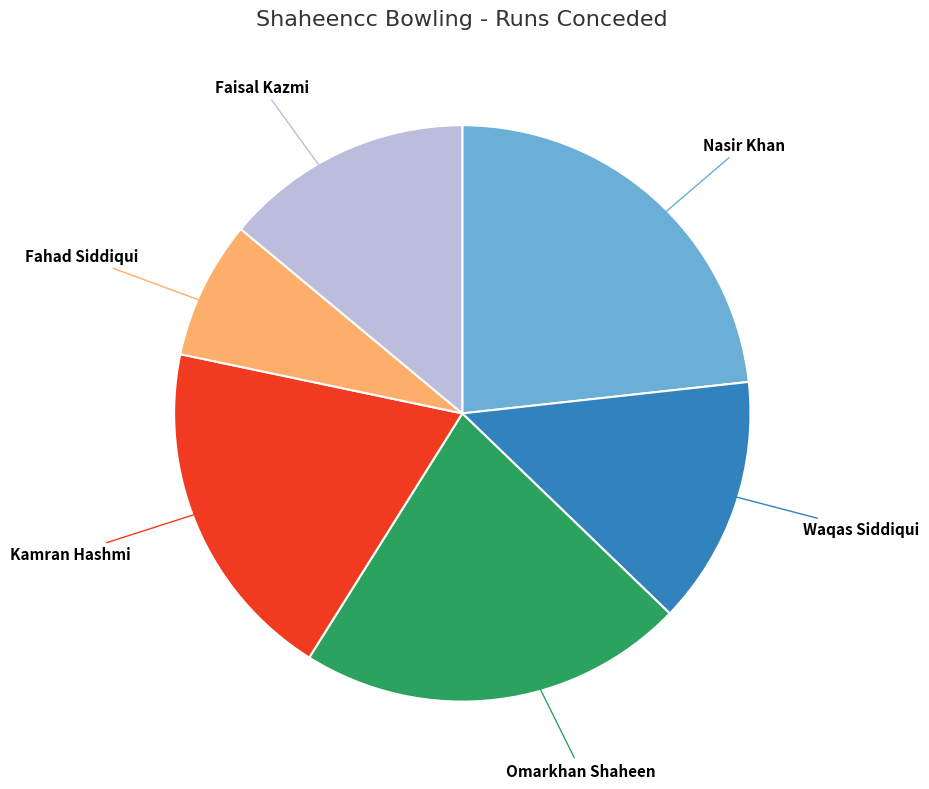

Is there a majority slice in this chart?

No